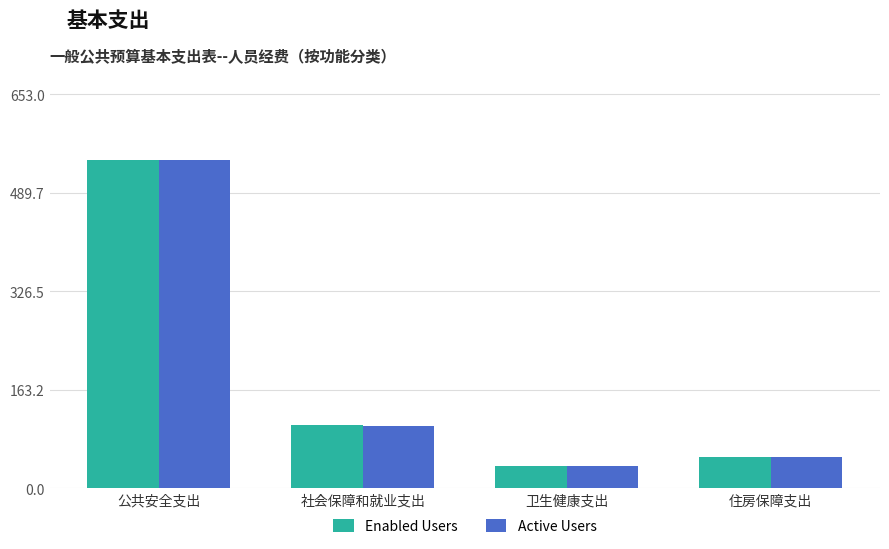

What is the minimum value shown in the chart?

37.6